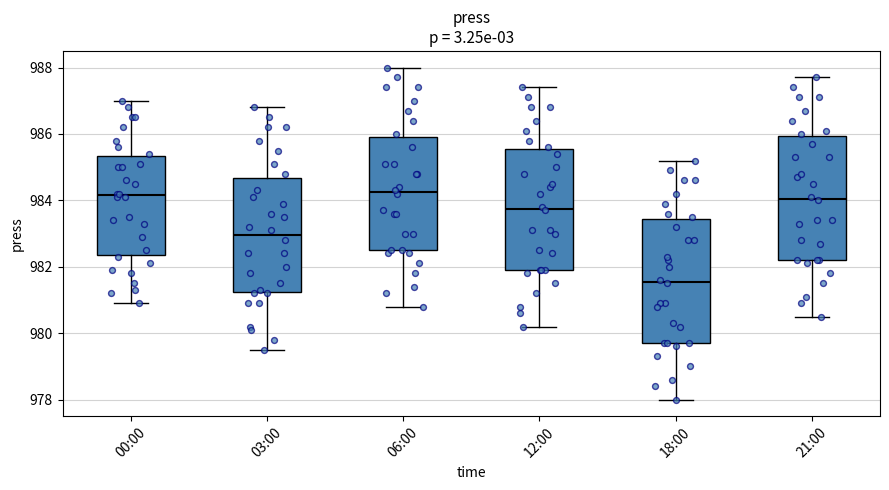

Reading left to right, read every box against the y-axis: the position of its median line, the range the box covers, and the ends of its whiskers. The values are not printed on the chart, so give them approximately, as read against the axis.

00:00: median 984.2, box 982.4 to 985.4, whiskers 981.0 to 987.0
03:00: median 983.0, box 981.2 to 984.6, whiskers 979.6 to 986.8
06:00: median 984.2, box 982.6 to 986.0, whiskers 980.8 to 988.0
12:00: median 983.8, box 982.0 to 985.6, whiskers 980.2 to 987.4
18:00: median 981.6, box 979.8 to 983.4, whiskers 978.0 to 985.2
21:00: median 984.0, box 982.2 to 986.0, whiskers 980.6 to 987.8